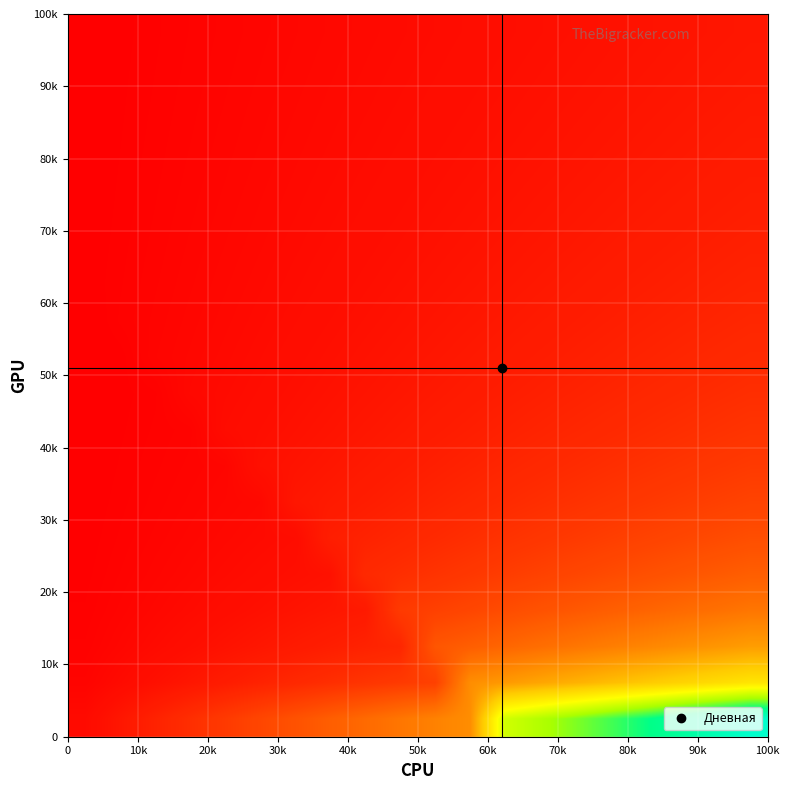

How many data points does each series have?

20